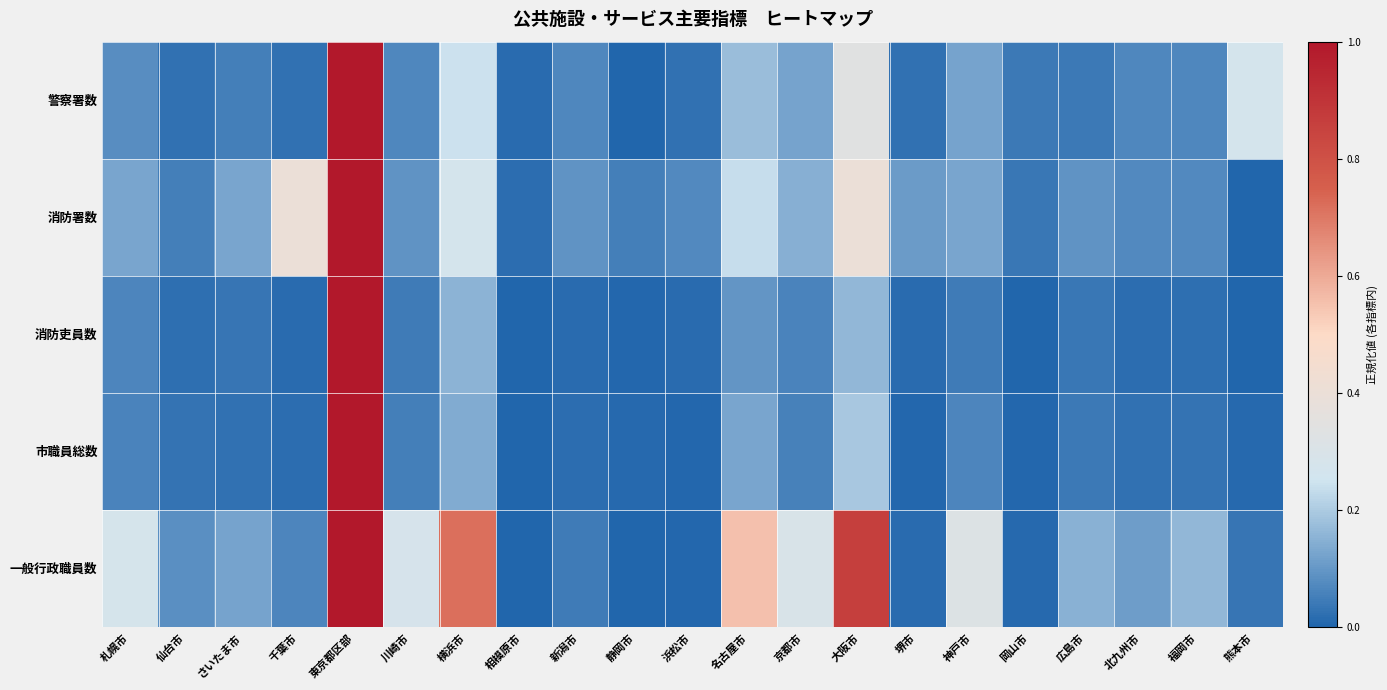

Which series has the widest spread of values?

警察署数